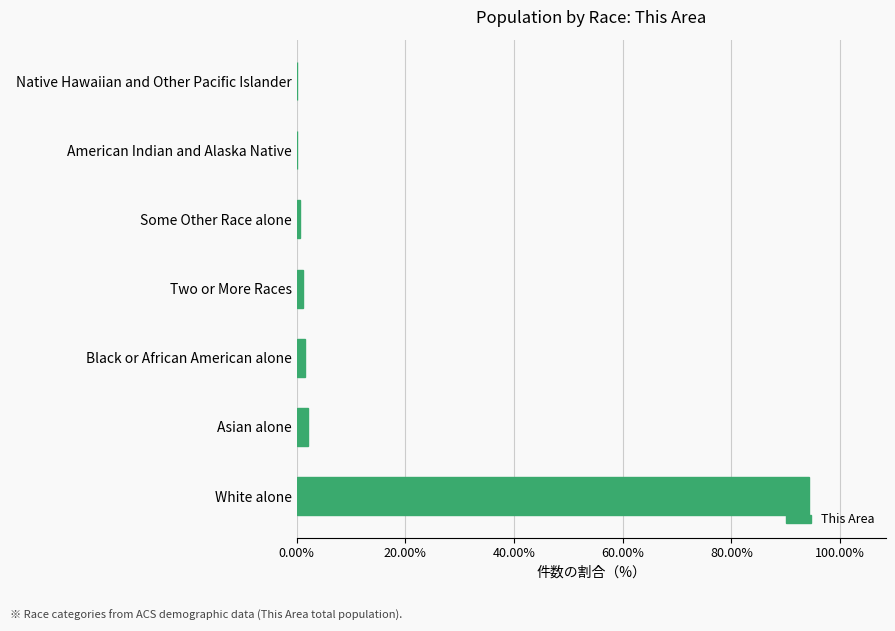

The chart shows a value of 0.0 at Native Hawaiian and Other Pacific Islander. True or false?

True